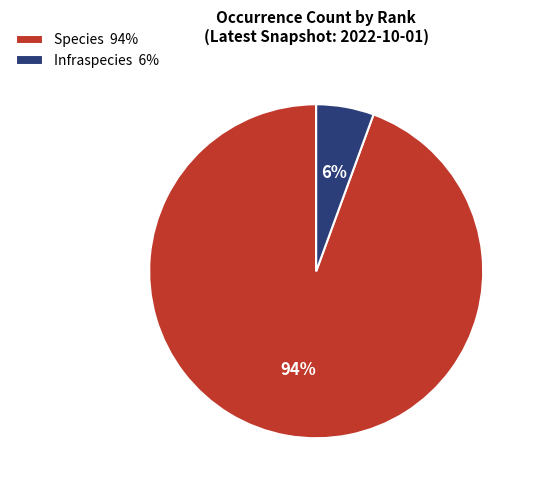

How many segments does this pie chart have?

2